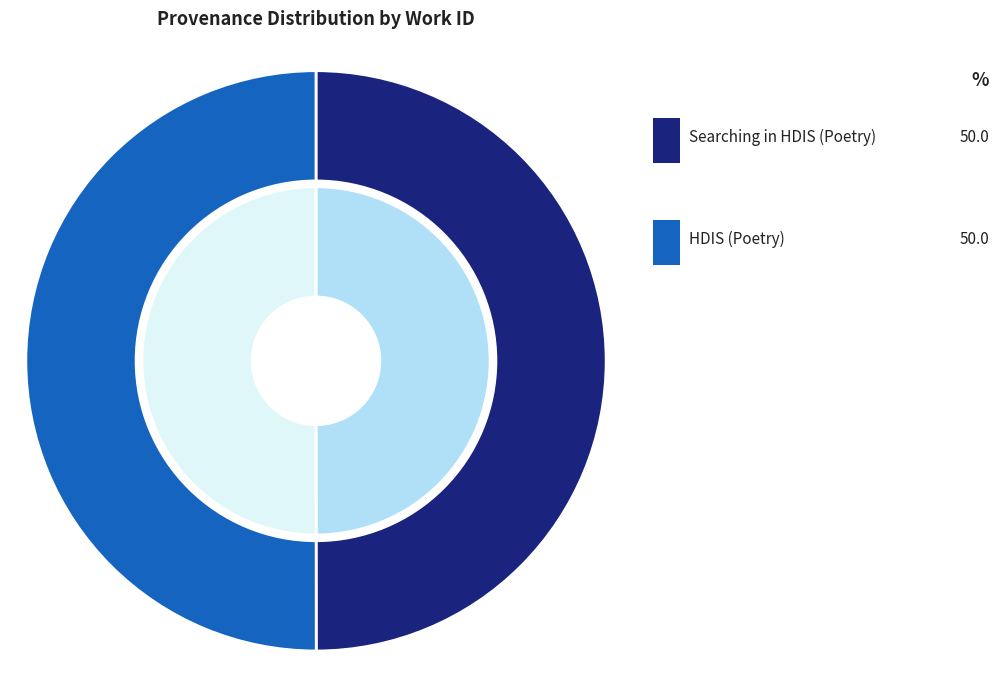

To the nearest percent, what is the average slice percentage?

50%